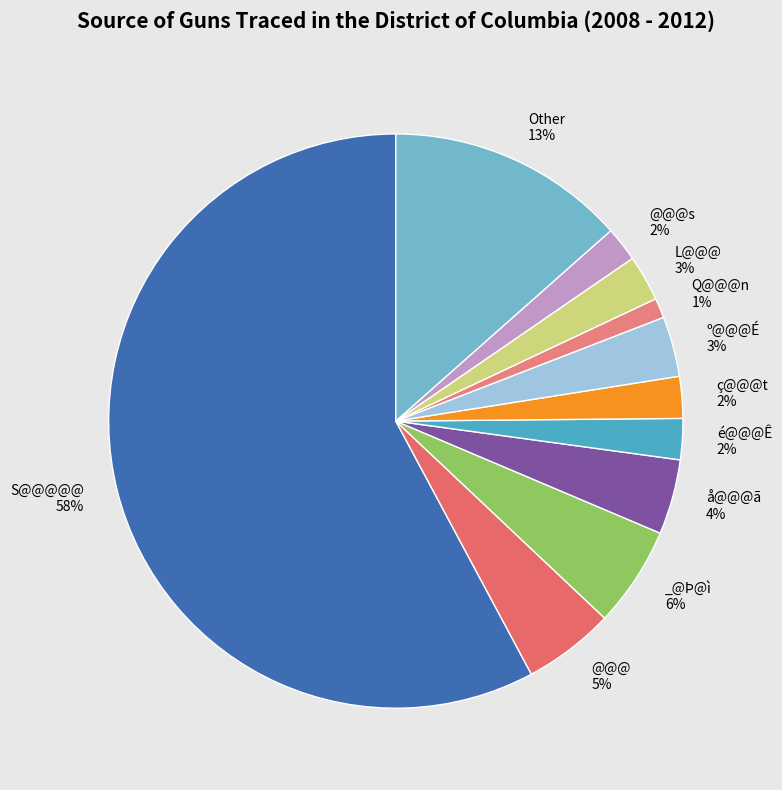

Count the number of slices in the pie.

11